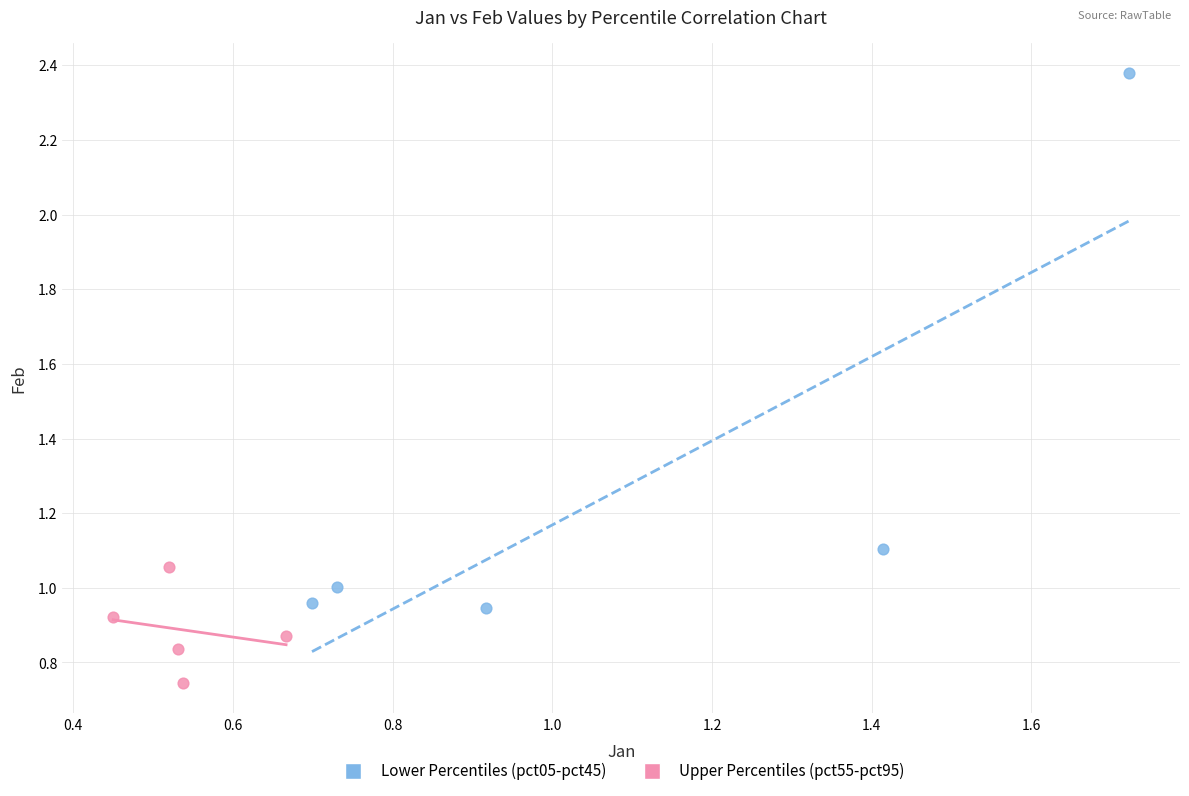

What are all the series names shown in the legend?

Lower Percentiles (pct05-pct45), Upper Percentiles (pct55-pct95)